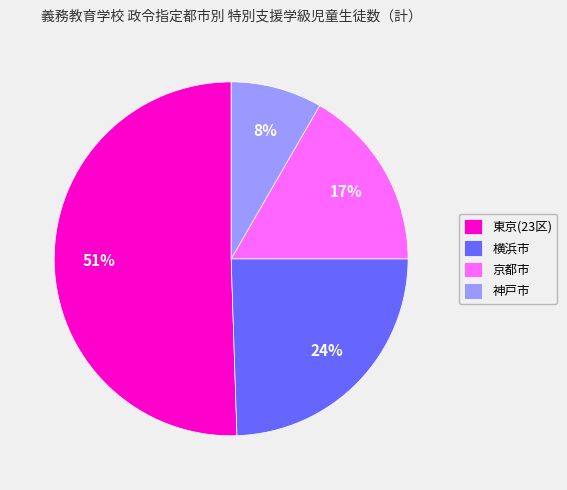

Rank the categories by value from lowest to highest.

神戸市, 京都市, 横浜市, 東京(23区)